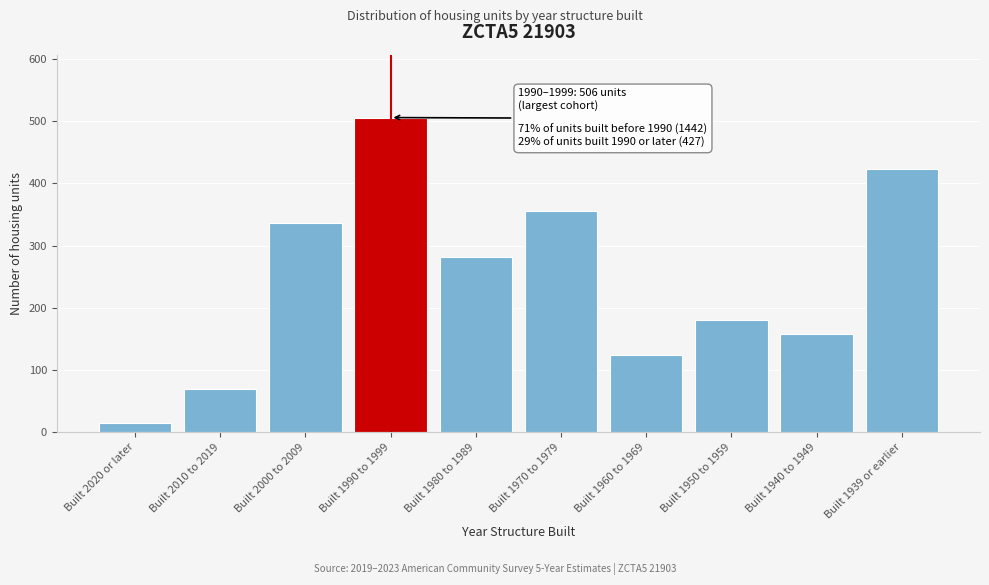

Reading left to right, extract all data points from this chart.

15	70	336	506	282	356	124	180	158	424